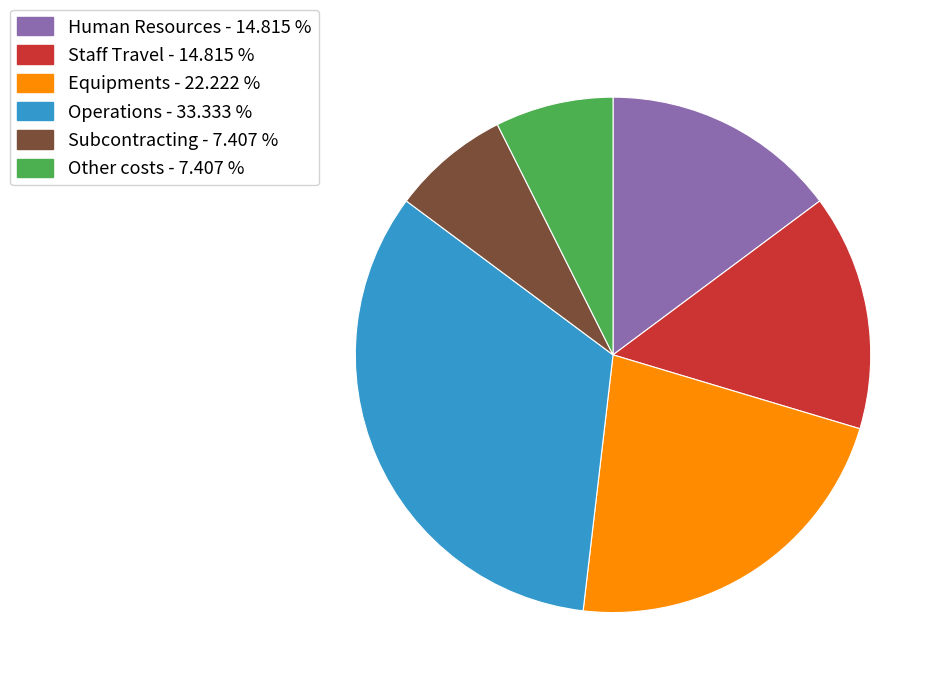

Does any single category account for the majority?

No